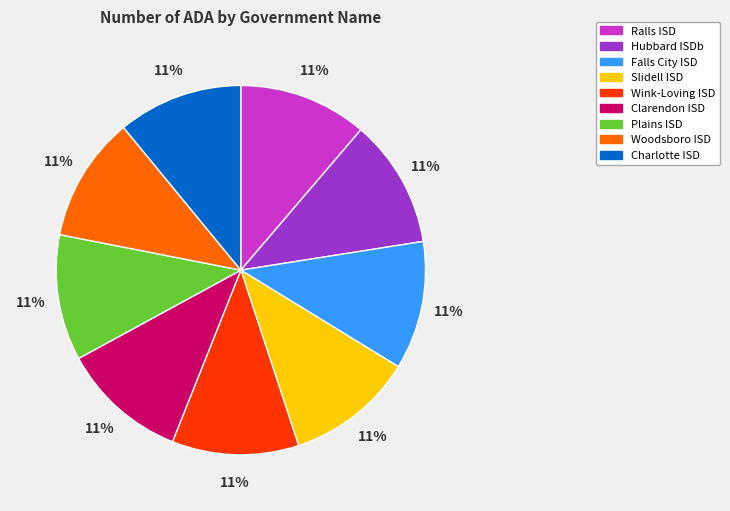

What percentage is the Falls City ISD slice, to the nearest percent?

11%